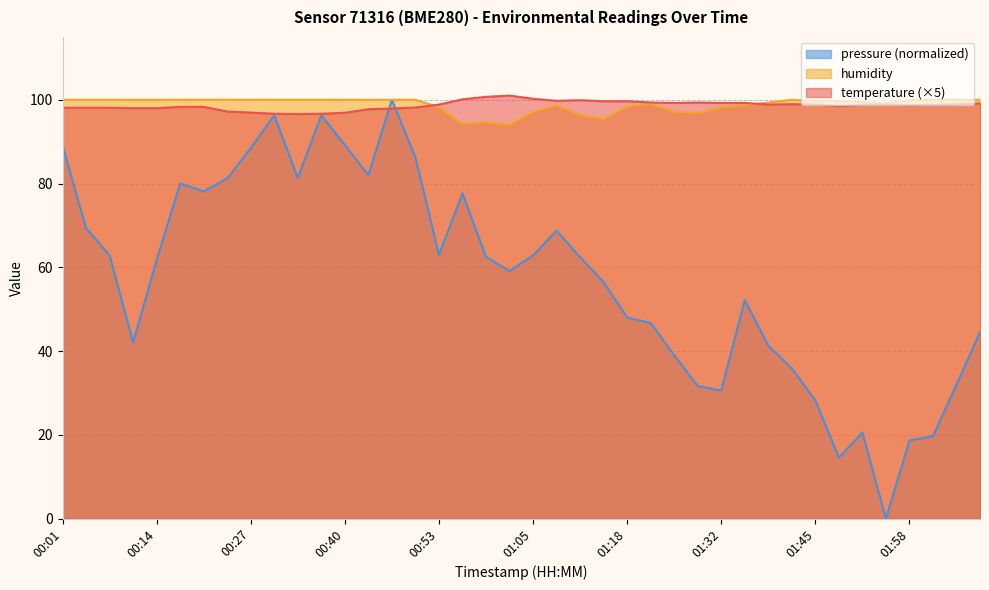

At 01:02, list the series in order from smallest to largest.

humidity, temperature